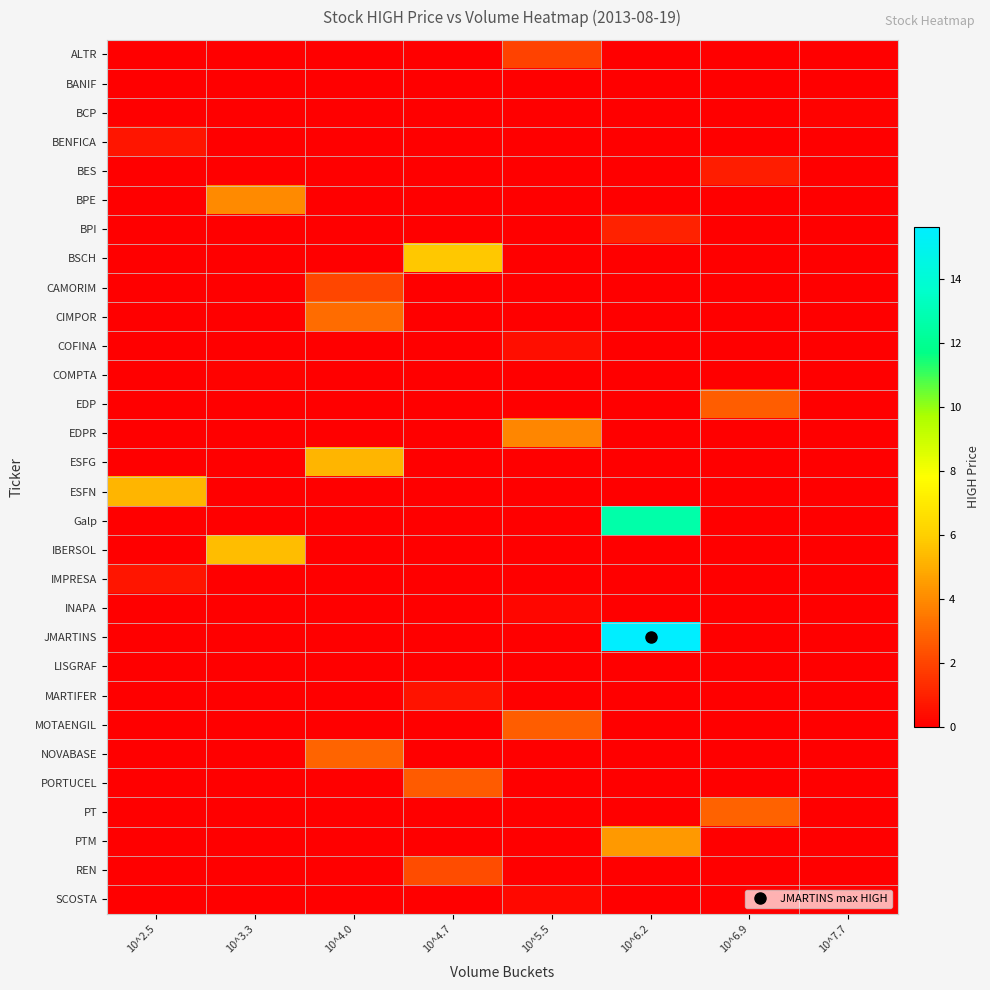

Reading right to left, transcribe all the data shown in this chart.

ALTR: 10^7.7=0.0	10^6.9=0.0	10^6.2=0.0	10^5.5=1.9	10^4.7=0.0	10^4.0=0.0	10^3.3=0.0	10^2.5=0.0
BANIF: 10^7.7=0.0	10^6.9=0.0	10^6.2=0.0	10^5.5=0.0	10^4.7=0.0	10^4.0=0.0	10^3.3=0.0	10^2.5=0.0
BCP: 10^7.7=0.1	10^6.9=0.0	10^6.2=0.0	10^5.5=0.0	10^4.7=0.0	10^4.0=0.0	10^3.3=0.0	10^2.5=0.0
BENFICA: 10^7.7=0.0	10^6.9=0.0	10^6.2=0.0	10^5.5=0.0	10^4.7=0.0	10^4.0=0.0	10^3.3=0.0	10^2.5=0.7
BES: 10^7.7=0.0	10^6.9=0.9	10^6.2=0.0	10^5.5=0.0	10^4.7=0.0	10^4.0=0.0	10^3.3=0.0	10^2.5=0.0
BPE: 10^7.7=0.0	10^6.9=0.0	10^6.2=0.0	10^5.5=0.0	10^4.7=0.0	10^4.0=0.0	10^3.3=4.0	10^2.5=0.0
BPI: 10^7.7=0.0	10^6.9=0.0	10^6.2=1.0	10^5.5=0.0	10^4.7=0.0	10^4.0=0.0	10^3.3=0.0	10^2.5=0.0
BSCH: 10^7.7=0.0	10^6.9=0.0	10^6.2=0.0	10^5.5=0.0	10^4.7=5.8	10^4.0=0.0	10^3.3=0.0	10^2.5=0.0
CAMORIM: 10^7.7=0.0	10^6.9=0.0	10^6.2=0.0	10^5.5=0.0	10^4.7=0.0	10^4.0=2.0	10^3.3=0.0	10^2.5=0.0
CIMPOR: 10^7.7=0.0	10^6.9=0.0	10^6.2=0.0	10^5.5=0.0	10^4.7=0.0	10^4.0=3.1	10^3.3=0.0	10^2.5=0.0
COFINA: 10^7.7=0.0	10^6.9=0.0	10^6.2=0.0	10^5.5=0.5	10^4.7=0.0	10^4.0=0.0	10^3.3=0.0	10^2.5=0.0
COMPTA: 10^7.7=0.0	10^6.9=0.0	10^6.2=0.0	10^5.5=0.0	10^4.7=0.0	10^4.0=0.0	10^3.3=0.1	10^2.5=0.0
EDP: 10^7.7=0.0	10^6.9=2.7	10^6.2=0.0	10^5.5=0.0	10^4.7=0.0	10^4.0=0.0	10^3.3=0.0	10^2.5=0.0
EDPR: 10^7.7=0.0	10^6.9=0.0	10^6.2=0.0	10^5.5=3.9	10^4.7=0.0	10^4.0=0.0	10^3.3=0.0	10^2.5=0.0
ESFG: 10^7.7=0.0	10^6.9=0.0	10^6.2=0.0	10^5.5=0.0	10^4.7=0.0	10^4.0=5.2	10^3.3=0.0	10^2.5=0.0
ESFN: 10^7.7=0.0	10^6.9=0.0	10^6.2=0.0	10^5.5=0.0	10^4.7=0.0	10^4.0=0.0	10^3.3=0.0	10^2.5=5.2
Galp: 10^7.7=0.0	10^6.9=0.0	10^6.2=12.7	10^5.5=0.0	10^4.7=0.0	10^4.0=0.0	10^3.3=0.0	10^2.5=0.0
IBERSOL: 10^7.7=0.0	10^6.9=0.0	10^6.2=0.0	10^5.5=0.0	10^4.7=0.0	10^4.0=0.0	10^3.3=5.5	10^2.5=0.0
IMPRESA: 10^7.7=0.0	10^6.9=0.0	10^6.2=0.0	10^5.5=0.0	10^4.7=0.0	10^4.0=0.0	10^3.3=0.0	10^2.5=0.6
INAPA: 10^7.7=0.0	10^6.9=0.0	10^6.2=0.0	10^5.5=0.2	10^4.7=0.0	10^4.0=0.0	10^3.3=0.0	10^2.5=0.0
JMARTINS: 10^7.7=0.0	10^6.9=0.0	10^6.2=15.6	10^5.5=0.0	10^4.7=0.0	10^4.0=0.0	10^3.3=0.0	10^2.5=0.0
LISGRAF: 10^7.7=0.0	10^6.9=0.0	10^6.2=0.0	10^5.5=0.0	10^4.7=0.0	10^4.0=0.0	10^3.3=0.0	10^2.5=0.0
MARTIFER: 10^7.7=0.0	10^6.9=0.0	10^6.2=0.0	10^5.5=0.0	10^4.7=0.6	10^4.0=0.0	10^3.3=0.0	10^2.5=0.0
MOTAENGIL: 10^7.7=0.0	10^6.9=0.0	10^6.2=0.0	10^5.5=2.7	10^4.7=0.0	10^4.0=0.0	10^3.3=0.0	10^2.5=0.0
NOVABASE: 10^7.7=0.0	10^6.9=0.0	10^6.2=0.0	10^5.5=0.0	10^4.7=0.0	10^4.0=2.9	10^3.3=0.0	10^2.5=0.0
PORTUCEL: 10^7.7=0.0	10^6.9=0.0	10^6.2=0.0	10^5.5=0.0	10^4.7=2.7	10^4.0=0.0	10^3.3=0.0	10^2.5=0.0
PT: 10^7.7=0.0	10^6.9=2.8	10^6.2=0.0	10^5.5=0.0	10^4.7=0.0	10^4.0=0.0	10^3.3=0.0	10^2.5=0.0
PTM: 10^7.7=0.0	10^6.9=0.0	10^6.2=4.4	10^5.5=0.0	10^4.7=0.0	10^4.0=0.0	10^3.3=0.0	10^2.5=0.0
REN: 10^7.7=0.0	10^6.9=0.0	10^6.2=0.0	10^5.5=0.0	10^4.7=2.2	10^4.0=0.0	10^3.3=0.0	10^2.5=0.0
SCOSTA: 10^7.7=0.0	10^6.9=0.0	10^6.2=0.0	10^5.5=0.3	10^4.7=0.0	10^4.0=0.0	10^3.3=0.0	10^2.5=0.0